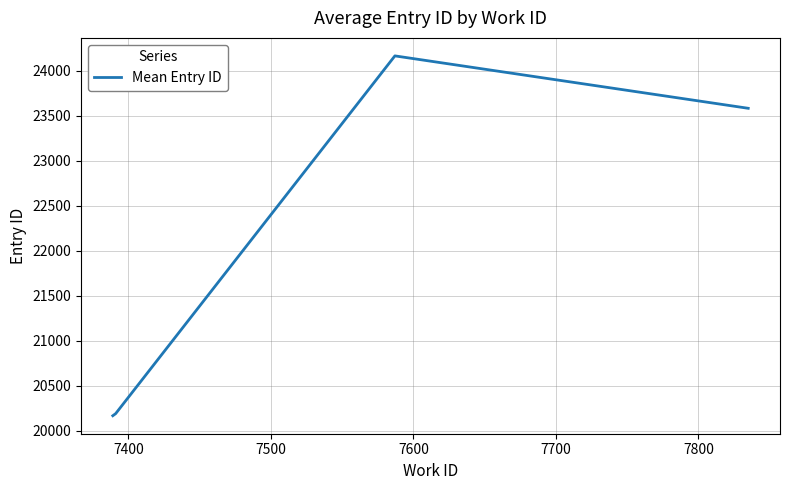

What is the maximum value shown in the chart?

24166.0